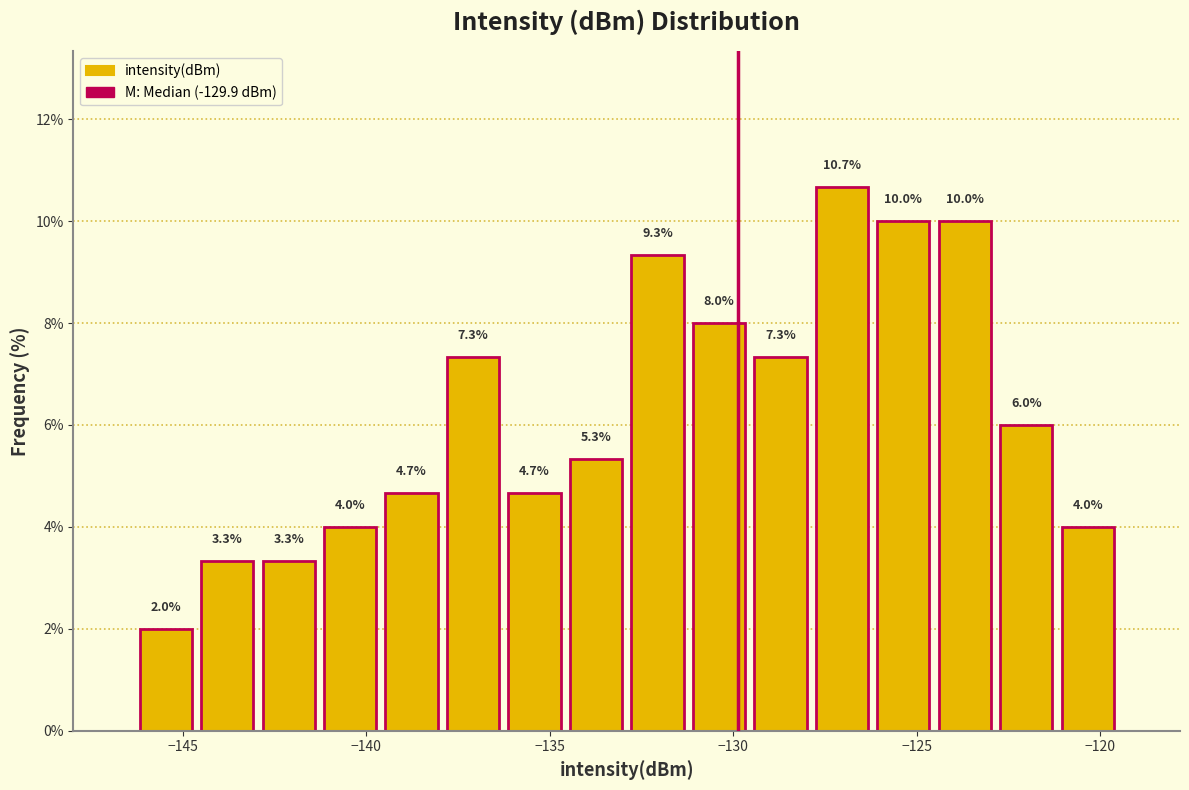

Around what value on the x-axis is the tallest bar? Give the approximate position of its centre, as read against the axis.

-127.0